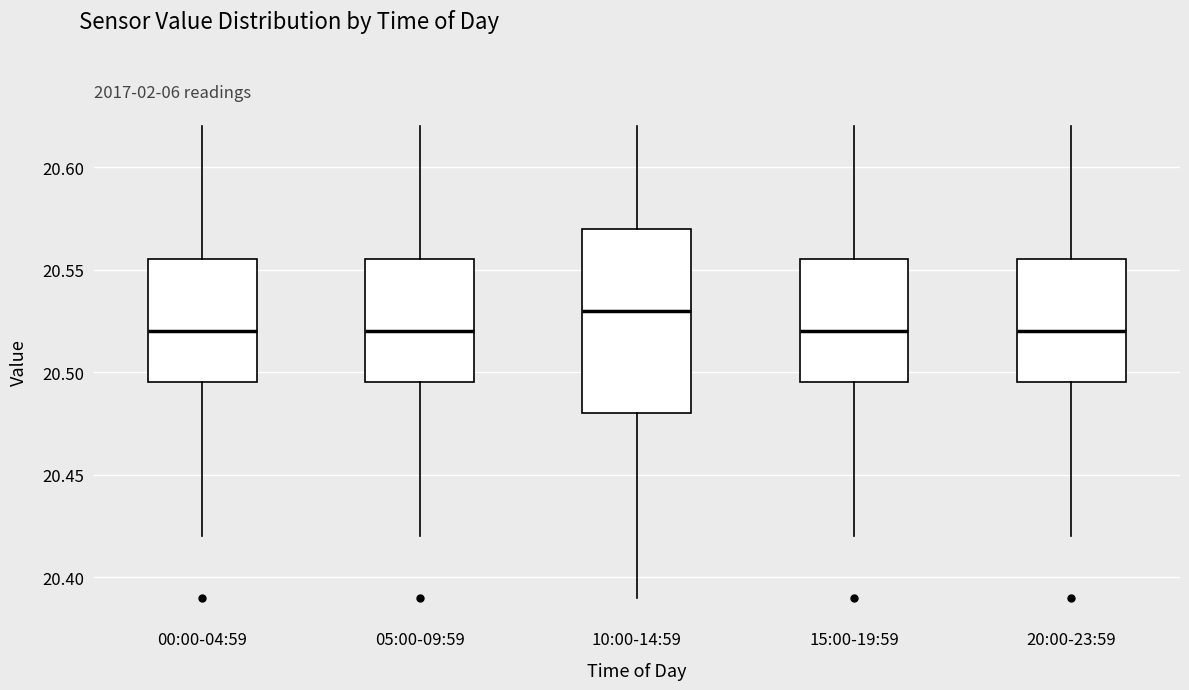

Which box is the tallest, from its lower edge to its upper edge?

10:00-14:59